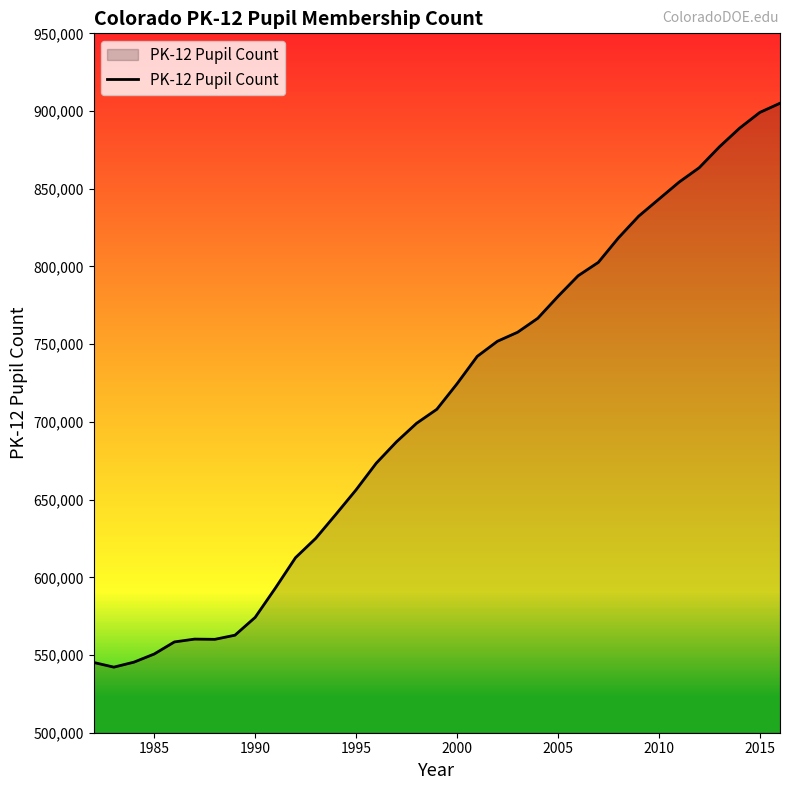

Count the number of values greater than 708109.

17